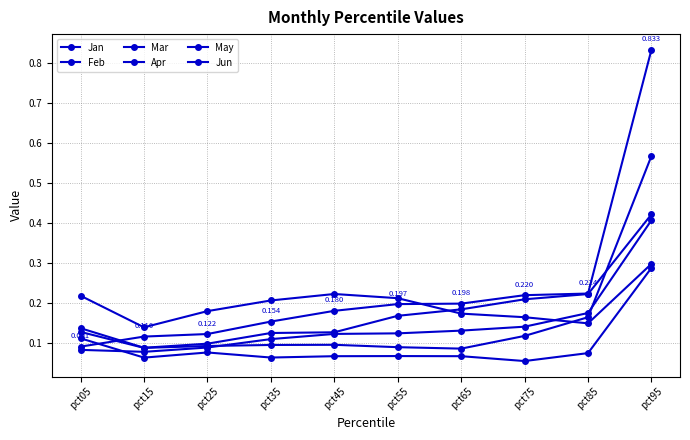

Is this an area chart (filled region under the line)?

No